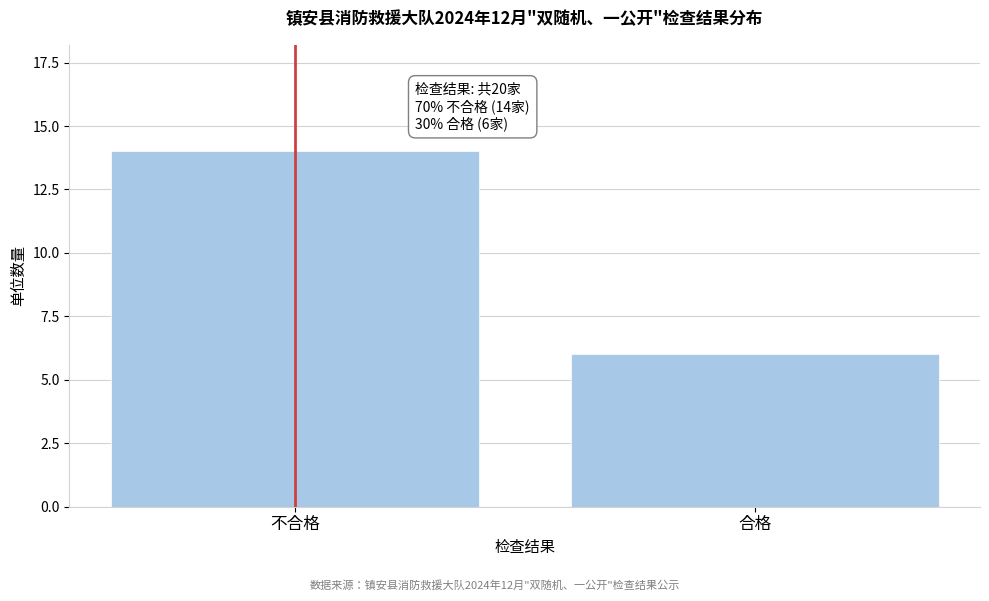

Reading right to left, transcribe all the data shown in this chart.

6	14